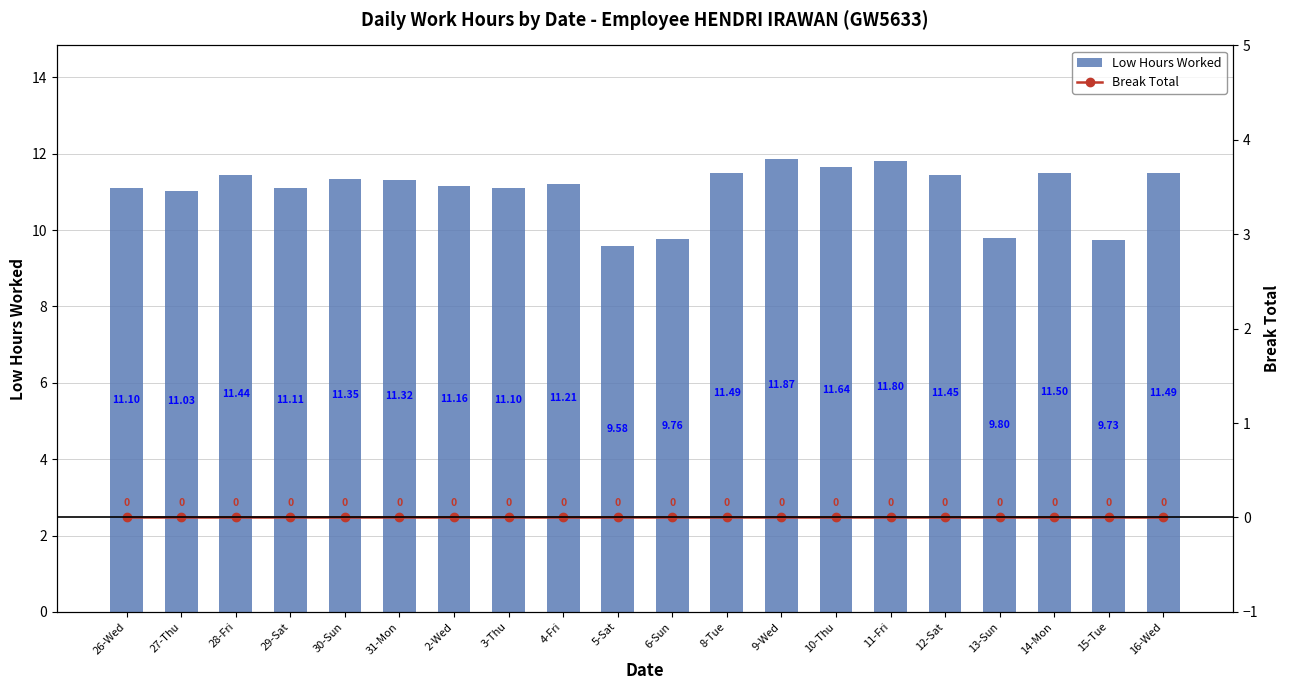

Count the number of data series in this chart.

2